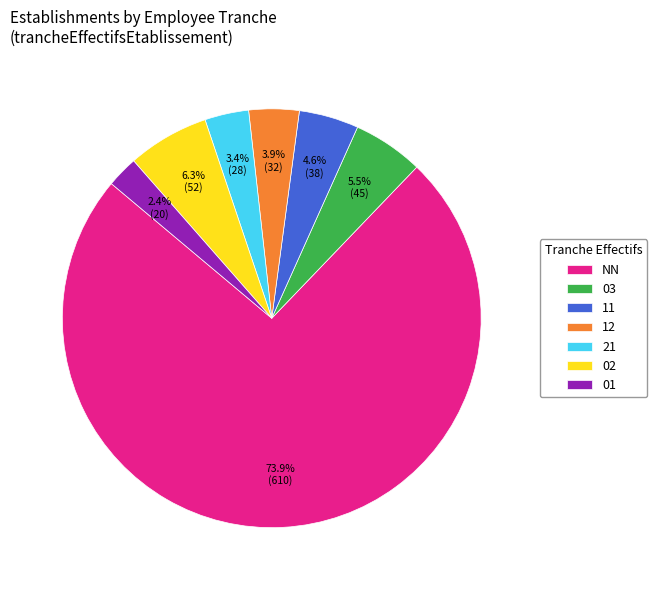

How many segments does this pie chart have?

7